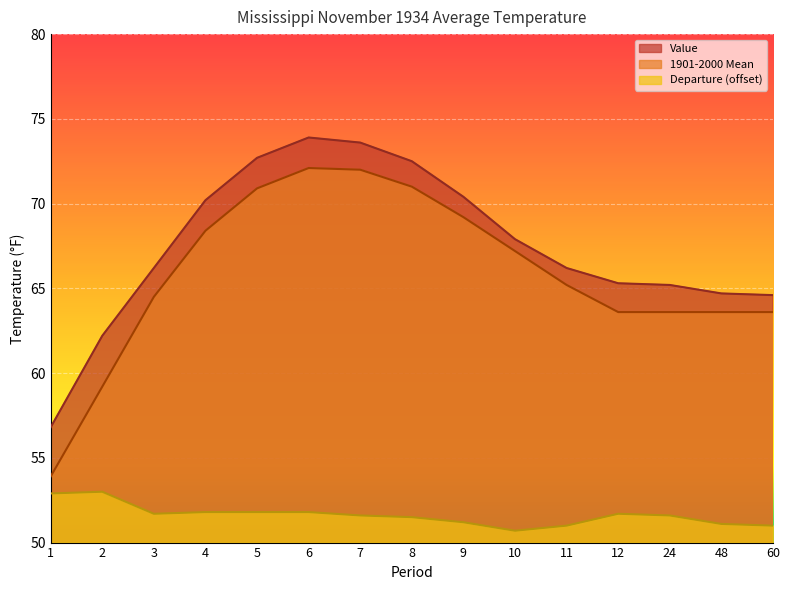

What is the total value across all series at 11?

182.4